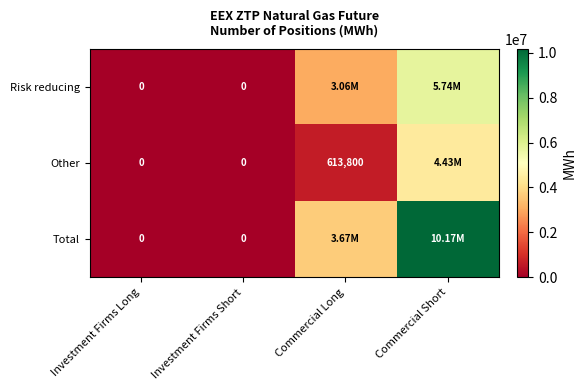

Count the Total values in the range 0 to 10171415.

4